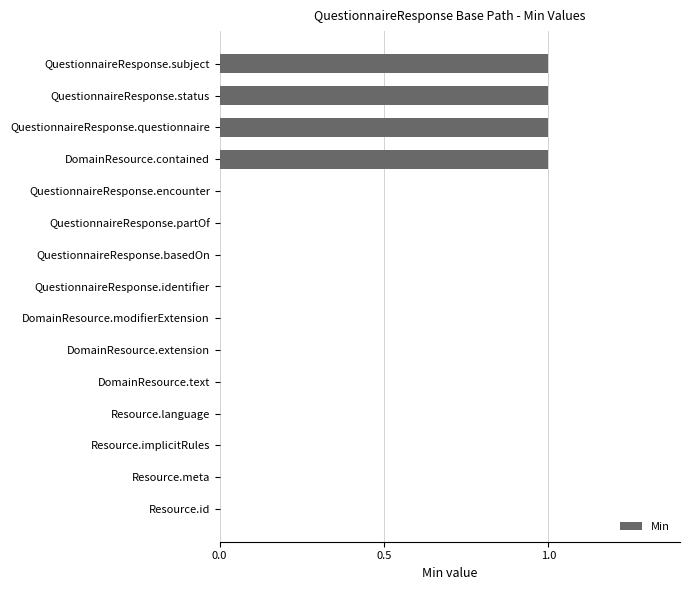

True or false: the data shows 0 at QuestionnaireResponse.questionnaire.

False